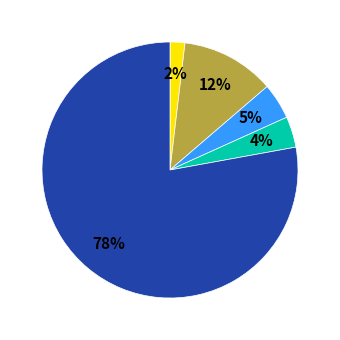

Does any single category account for the majority?

Yes